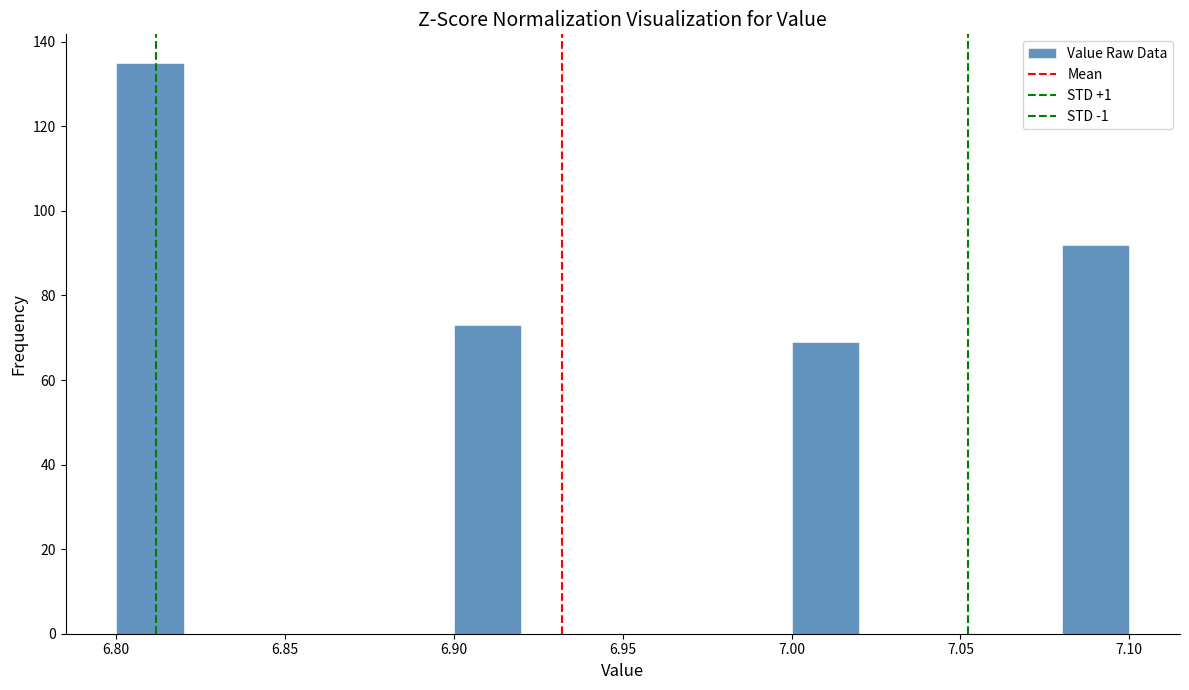

Reading left to right, transcribe this chart: for each bar, give the range it covers on the x-axis and its height. The values are not printed on the chart, so give them approximately, as read against the axis.

6.80 to 6.82: 136
6.82 to 6.84: 0
6.84 to 6.86: 0
6.86 to 6.88: 0
6.88 to 6.90: 0
6.90 to 6.92: 74
6.92 to 6.94: 0
6.94 to 6.96: 0
6.96 to 6.98: 0
6.98 to 7.00: 0
7.00 to 7.02: 70
7.02 to 7.04: 0
7.04 to 7.06: 0
7.06 to 7.08: 0
7.08 to 7.10: 92